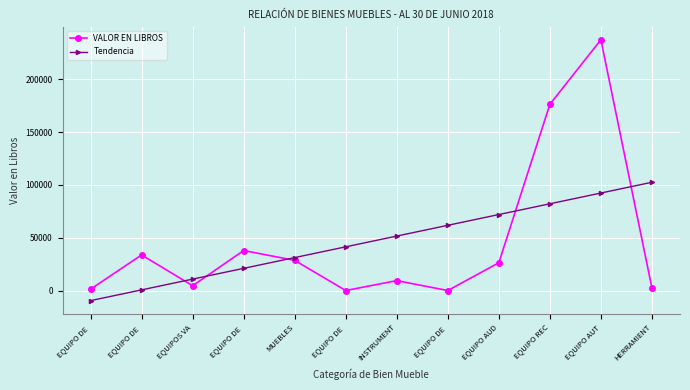

At how many categories does at least one series exceed 9723?

11